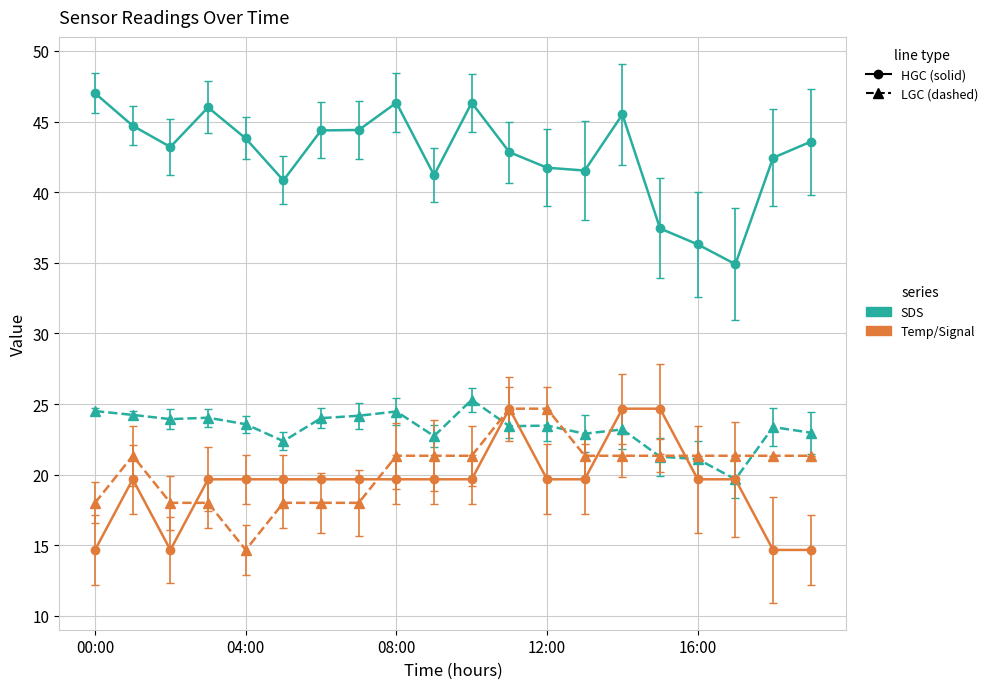

What is the smallest value displayed?

14.7